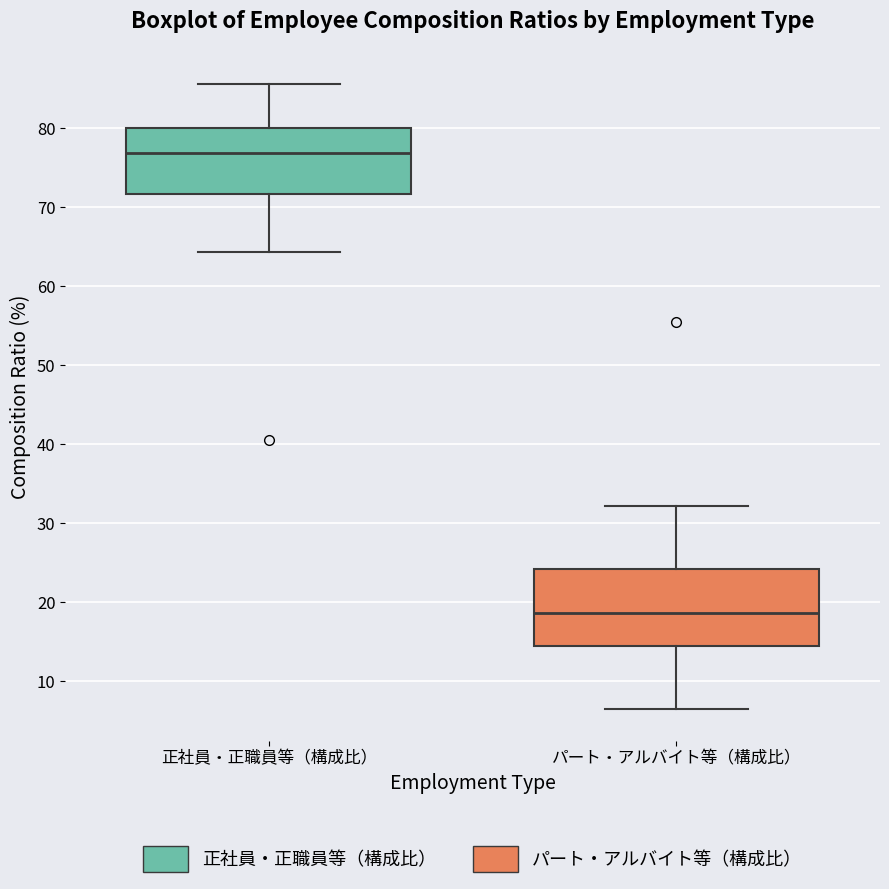

Reading left to right, transcribe this box plot: for each box, give where its median line is, the range the box spans, and where its two whiskers end, as read against the y-axis. The values are not printed on the chart, so give them approximately, as read against the axis.

正社員・正職員等（構成比）: median 77, box 72 to 80, whiskers 64 to 86
パート・アルバイト等（構成比）: median 19, box 14 to 24, whiskers 6 to 32